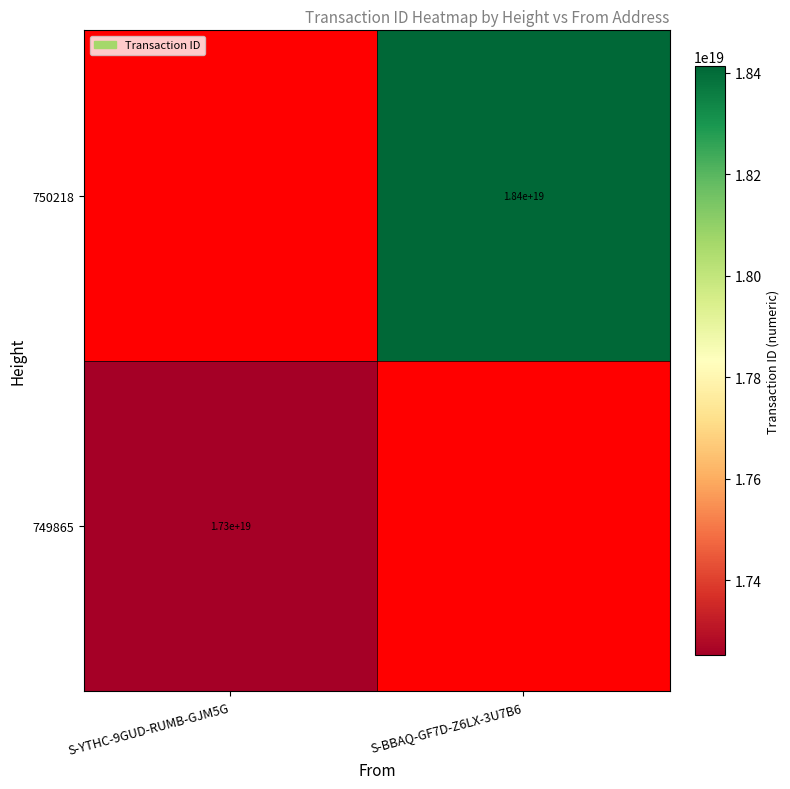

How many categories are shown in the chart?

2